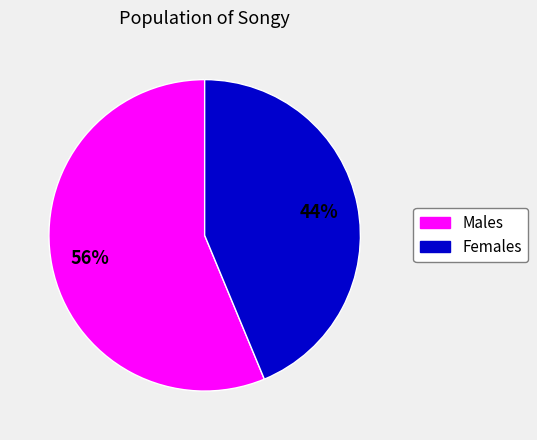

Does any single category account for the majority?

Yes